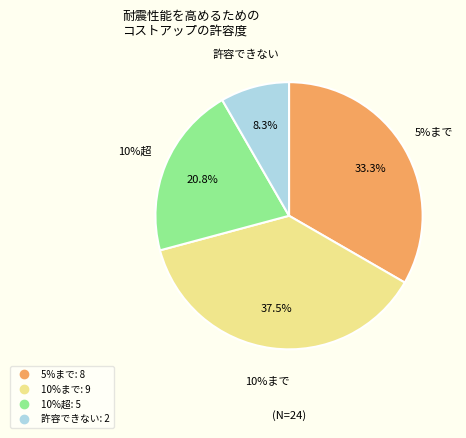

Which has a higher value, 2 or 8?

8